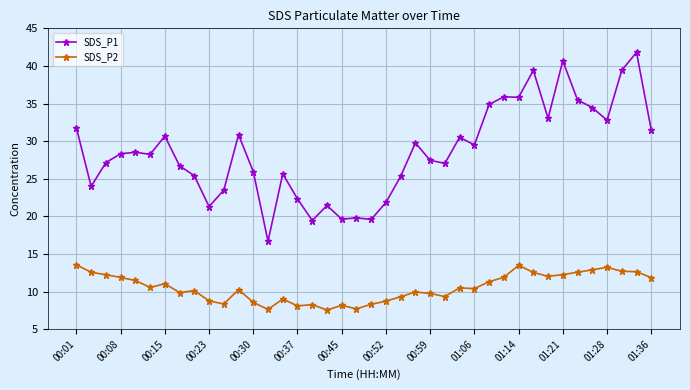

True or false: SDS_P2 and SDS_P1 intersect in this chart.

False